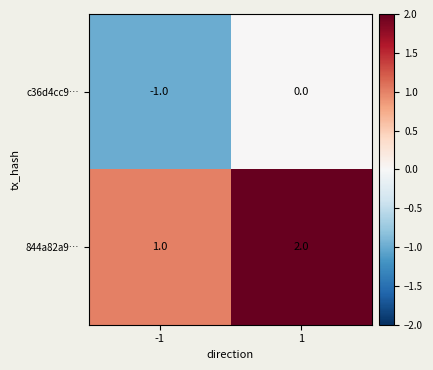

At 1, list the series in order from largest to smallest.

844a82a9…, c36d4cc9…